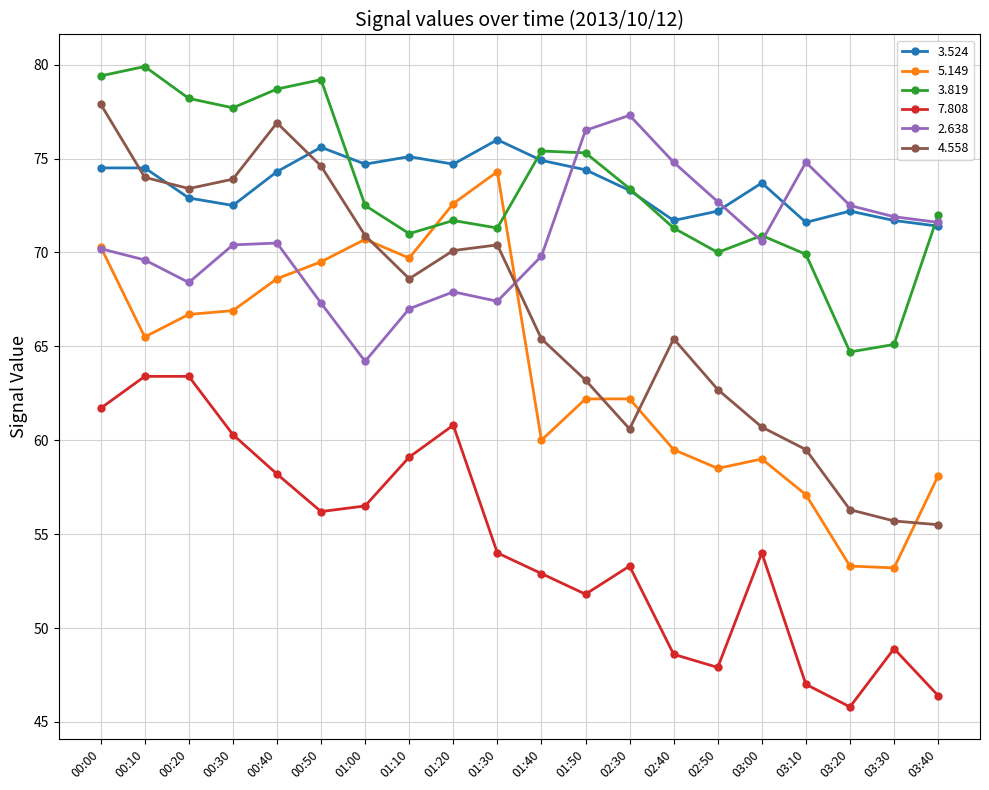

The 5.149 series shows 34.2 at 02:30. True or false?

False